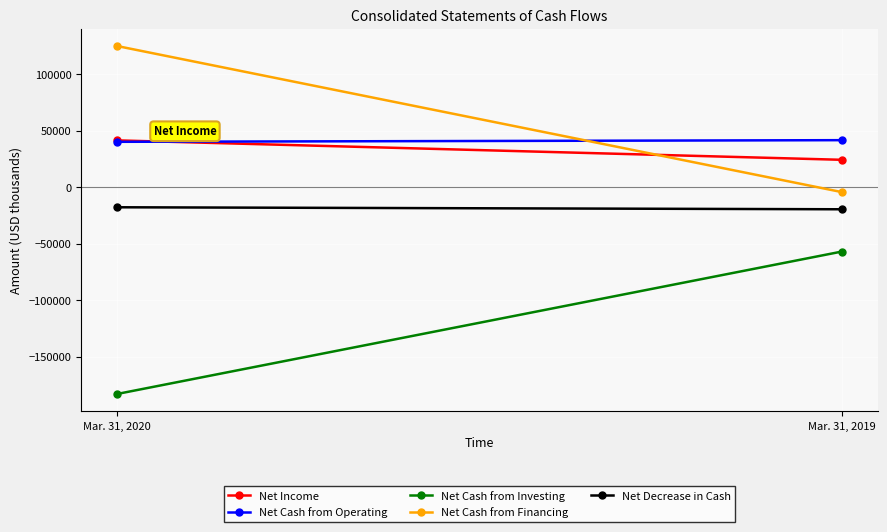

What is the difference between the highest and lowest values at Mar. 31, 2019?

98710